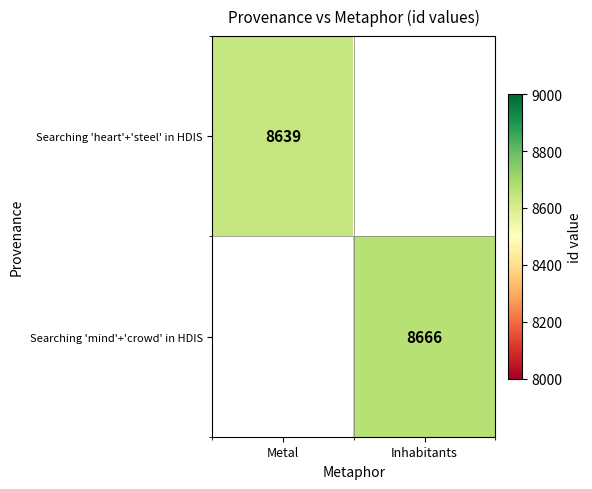

The Searching 'mind'+'crowd' in HDIS series shows 8666 at Inhabitants. True or false?

True